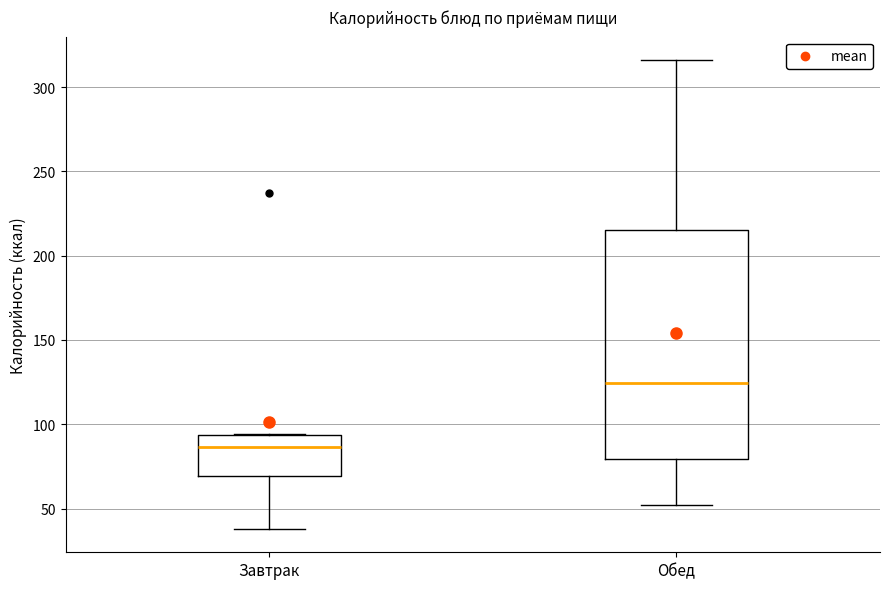

Where does the median line of the box for Обед sit on the y-axis? The values are not printed on the chart, so give them approximately, as read against the axis.

125